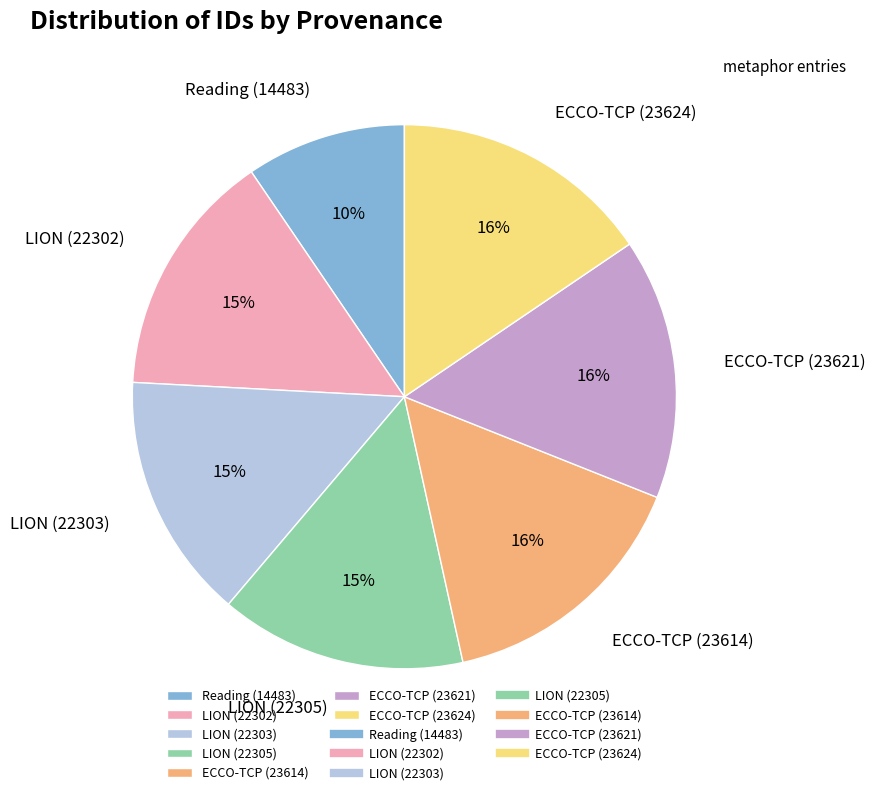

To the nearest percent, what is the combined percentage of LION (22305) and ECCO-TCP (23624)?

30%